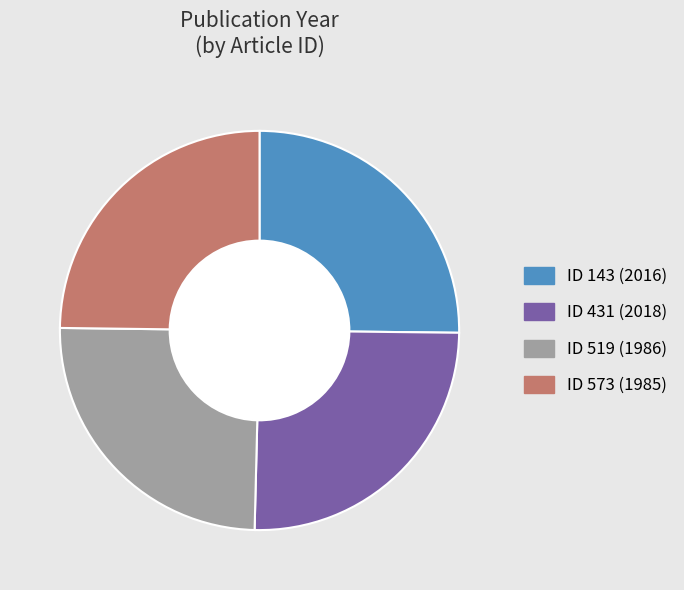

Is 143 the majority of the pie?

No